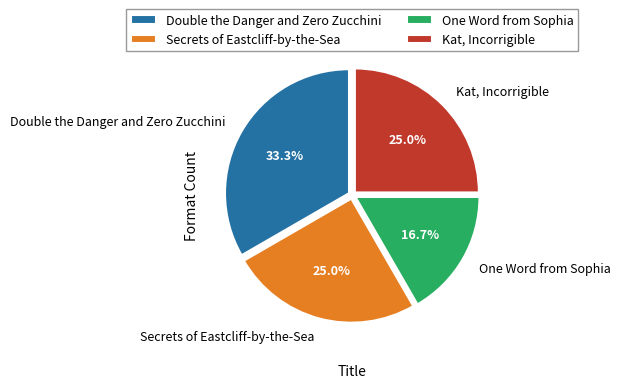

Do Kat, Incorrigible and Double the Danger and Zero Zucchini together represent more than half of the pie?

Yes